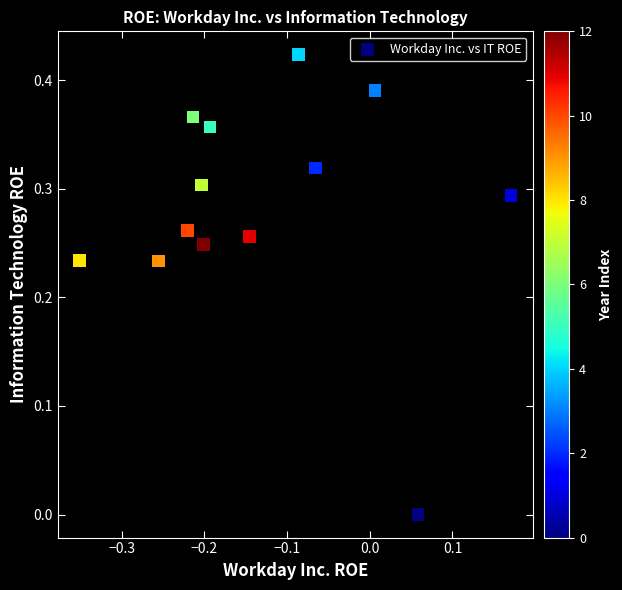

What is the range of X values (max minus min)?

0.5